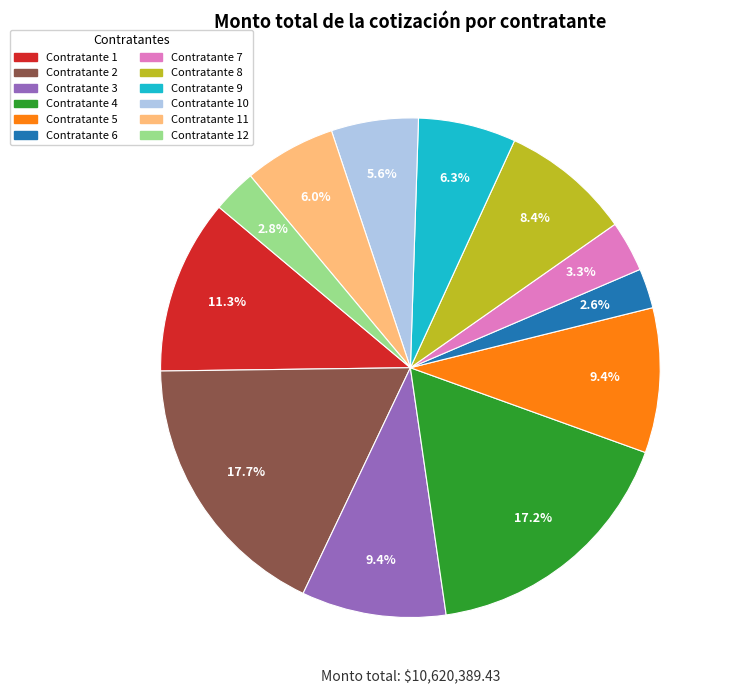

Is there a majority slice in this chart?

No